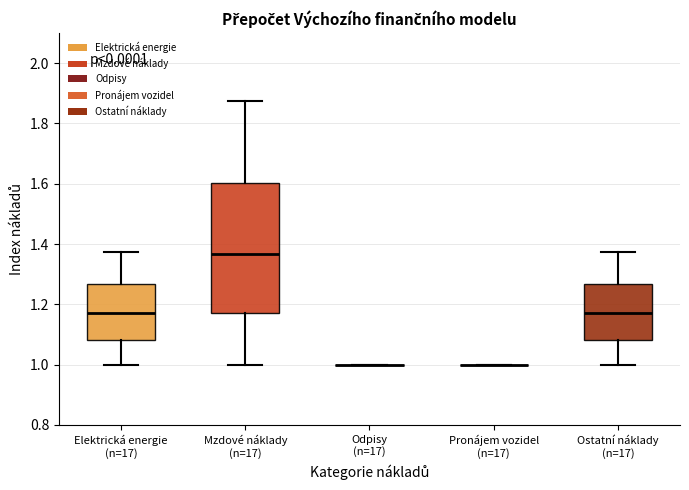

Which box is the tallest, from its lower edge to its upper edge?

Mzdové náklady (n=17)